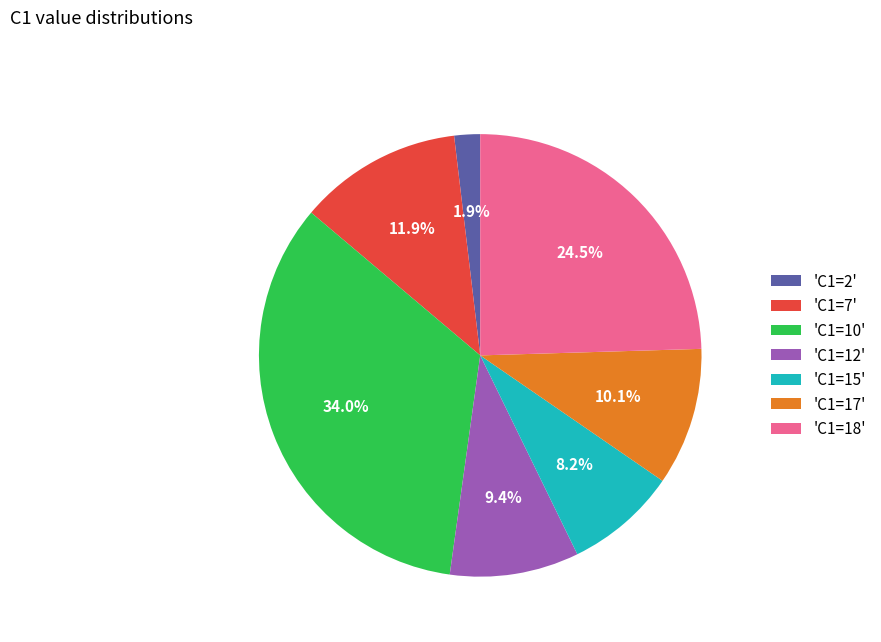

What percentage is NOT represented by 'C1=18'?

75.5%